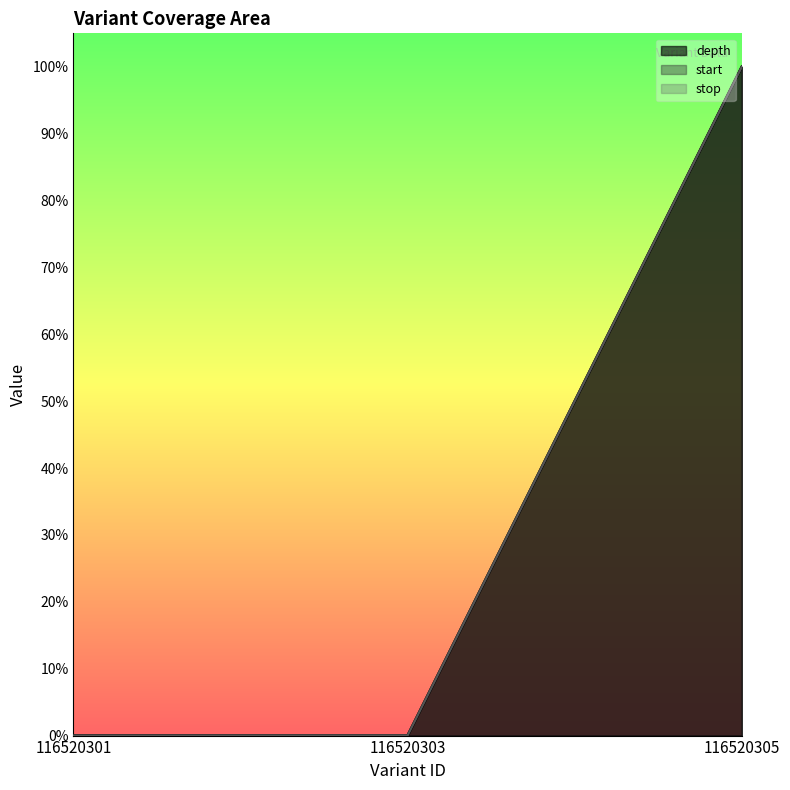

What is the maximum value shown in the chart?

1.0